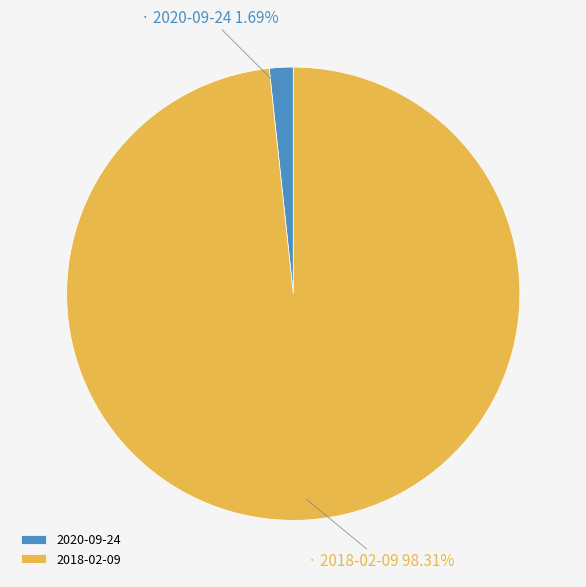

Does 2018-02-09 represent more than half of the total?

Yes